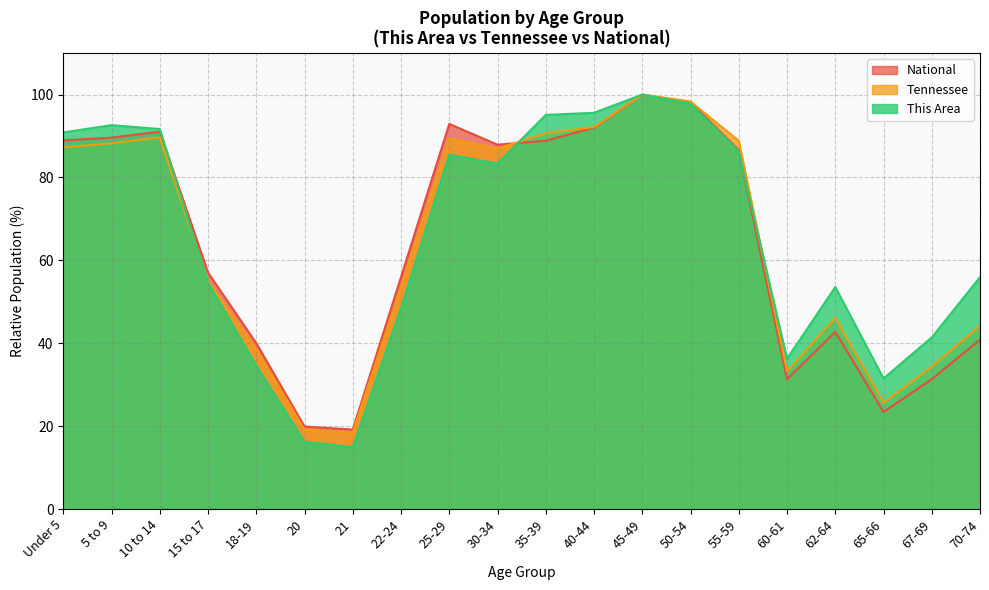

Where do Tennessee and This Area first cross each other?

10 to 14 and 15 to 17